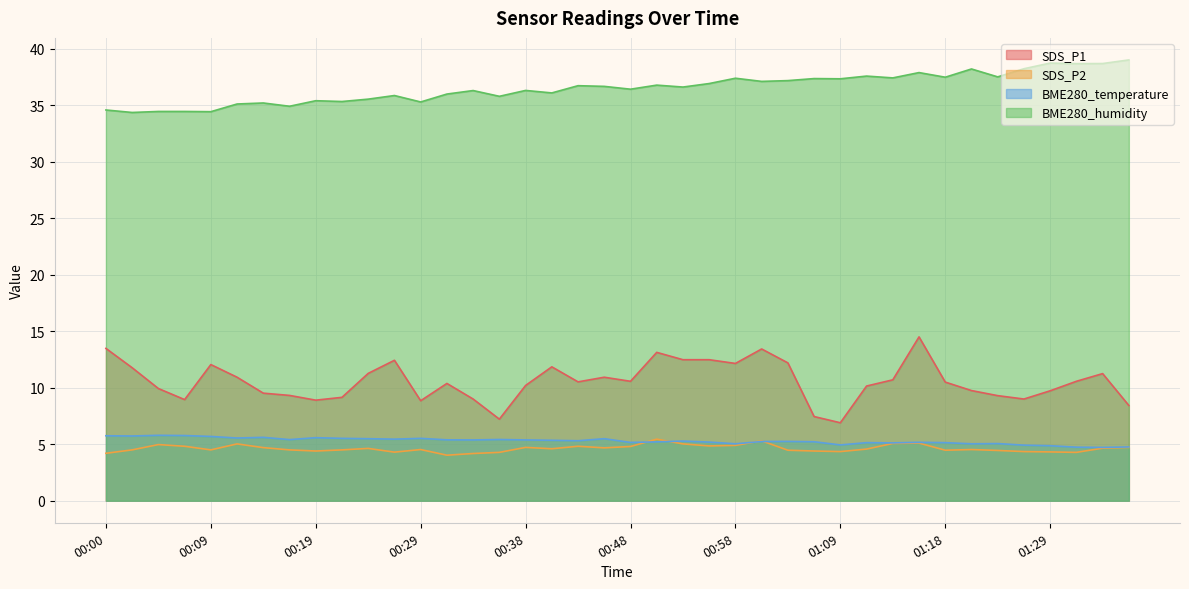

Rank the series by their maximum value, from highest to lowest.

BME280_humidity, SDS_P1, BME280_temperature, SDS_P2